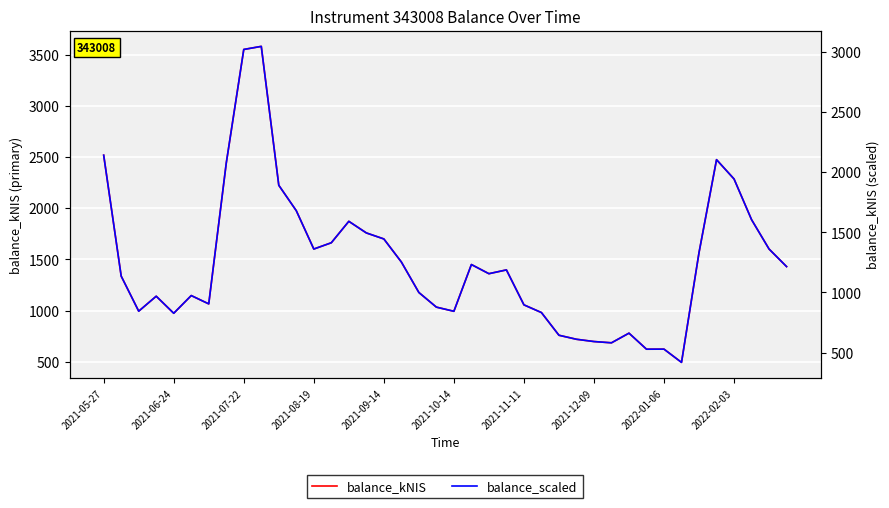

What position from the left is 2021-06-24?

2